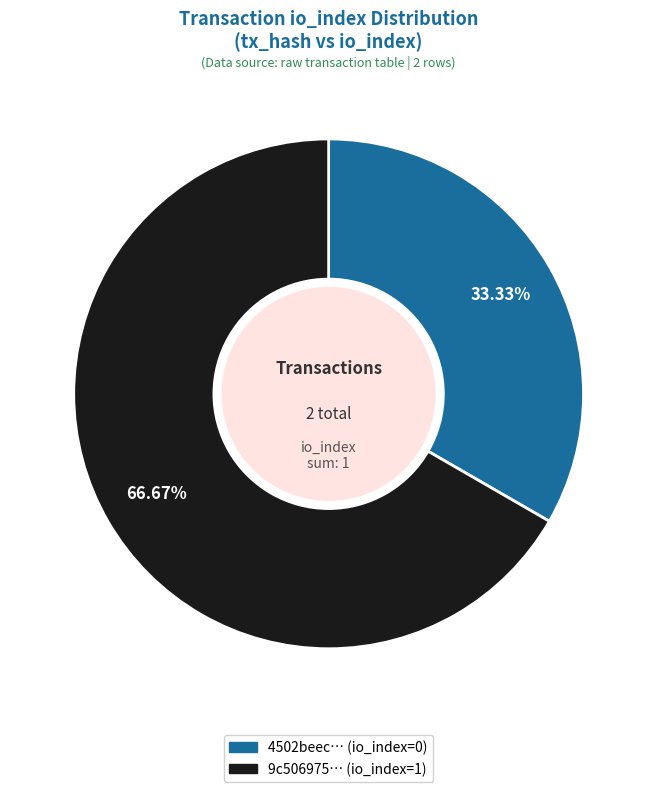

Is there a majority slice in this chart?

Yes